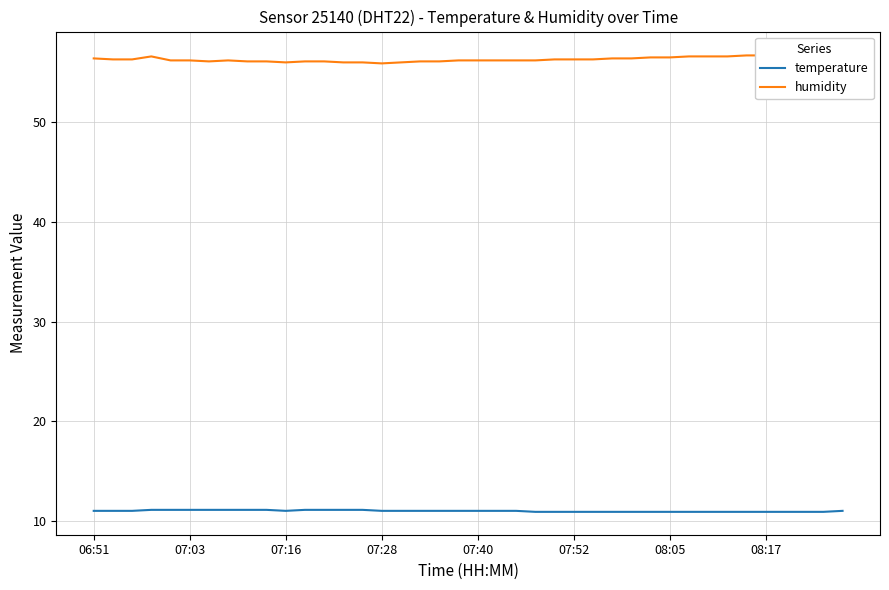

In temperature, how many points are lower than both neighbors (excluding endpoints)?

1